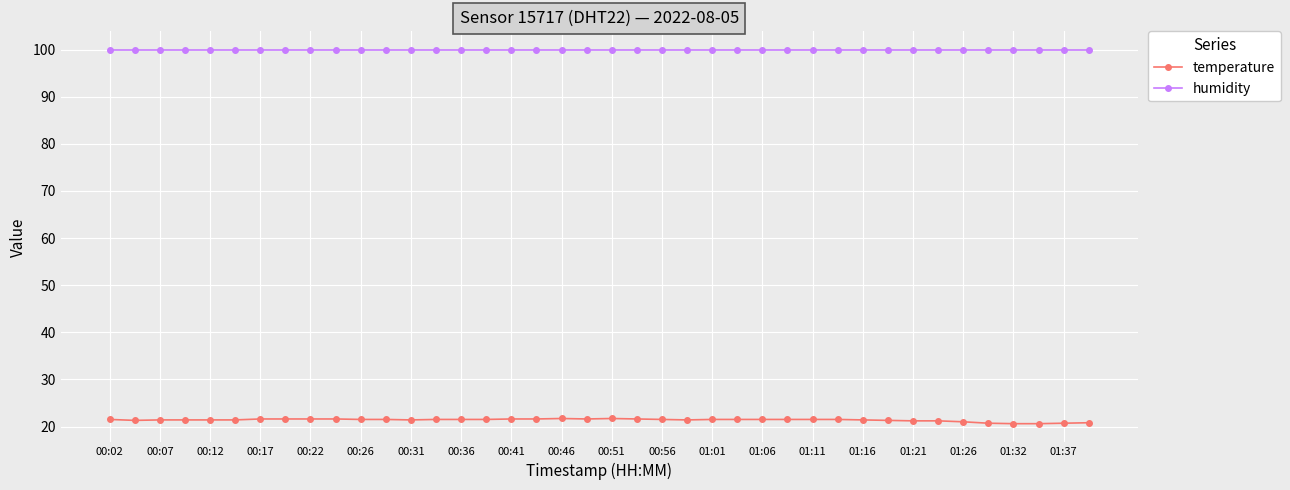

What is the value of the humidity point at the 17th from the left?

99.9